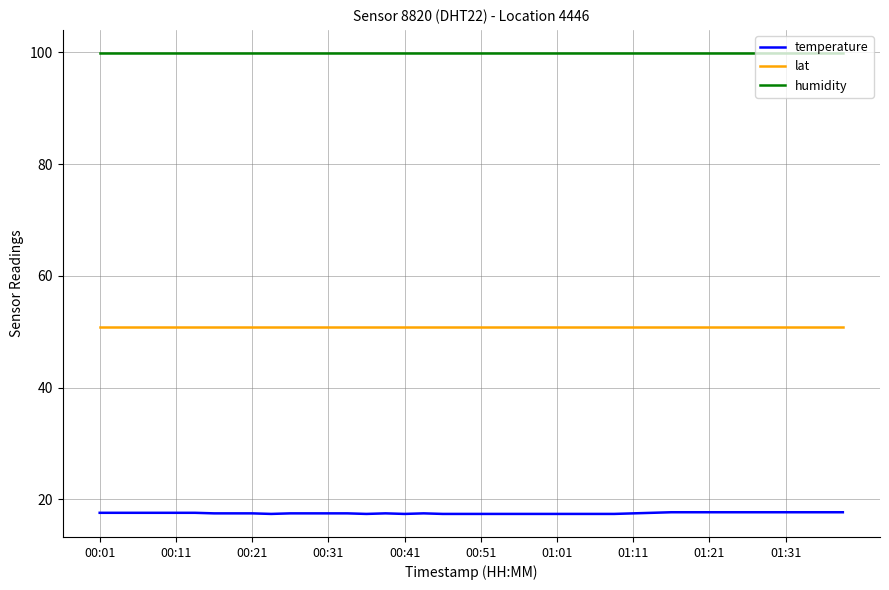

What is the lowest value of the humidity series?

99.9